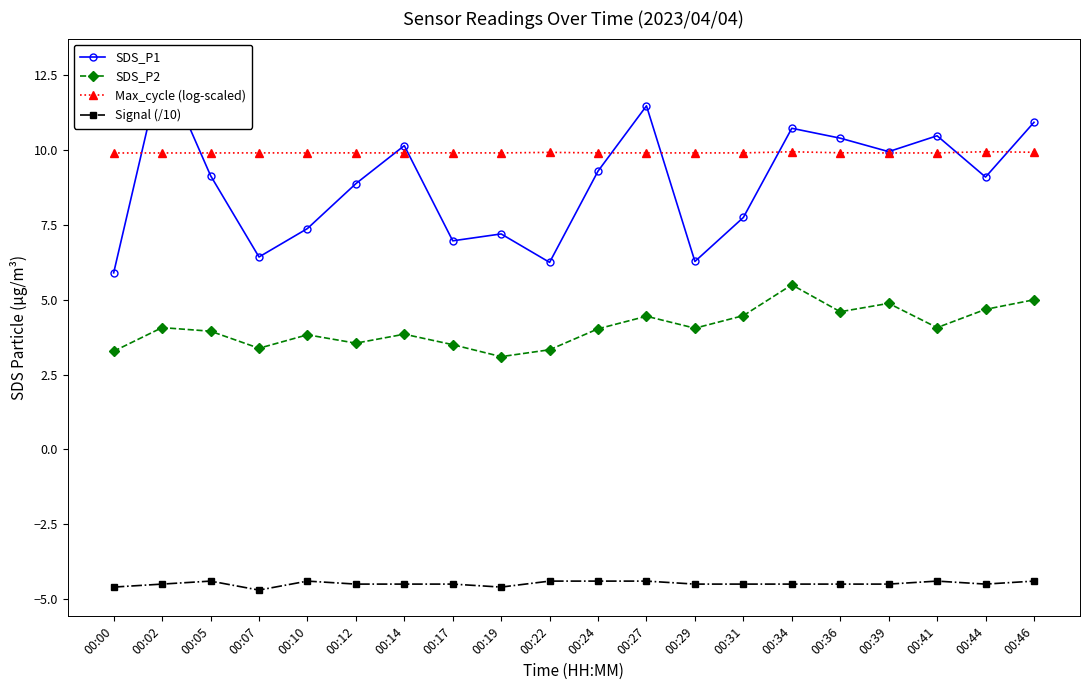

How many lines are shown in the chart?

4